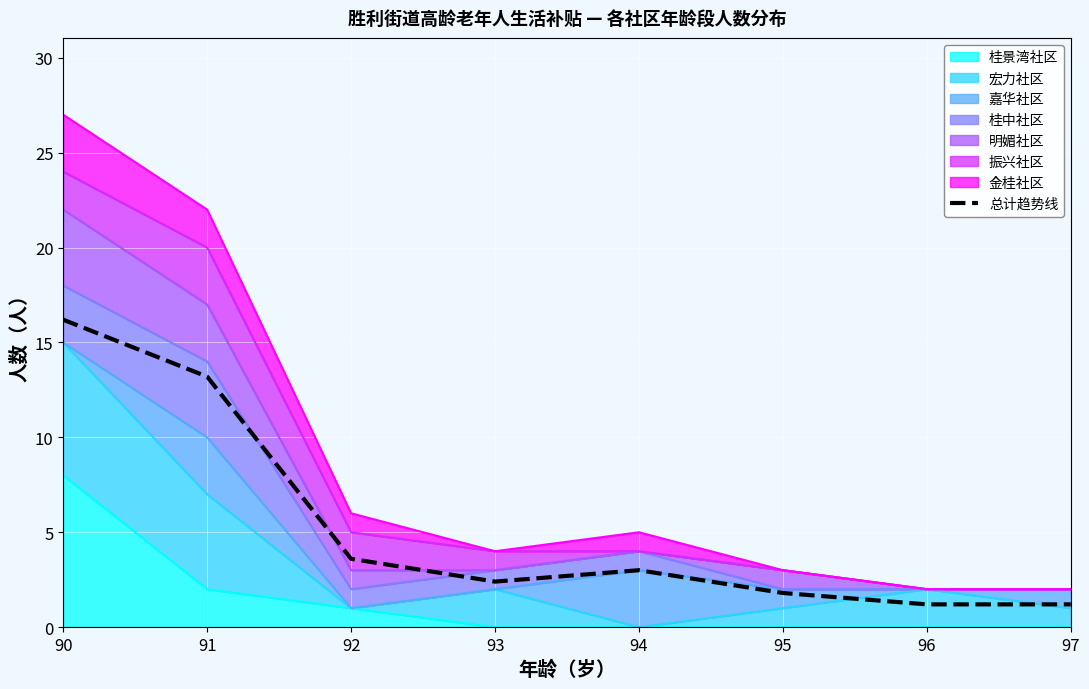

Where does the data first go above 3?

90